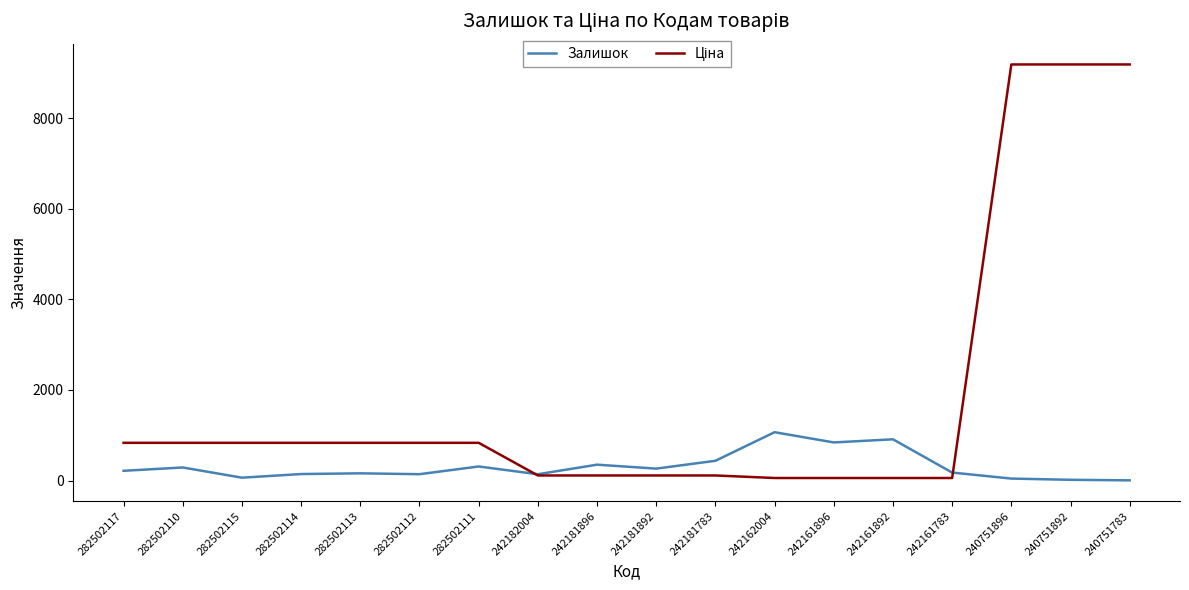

The Залишок series shows 288.0 at 282502110. True or false?

True